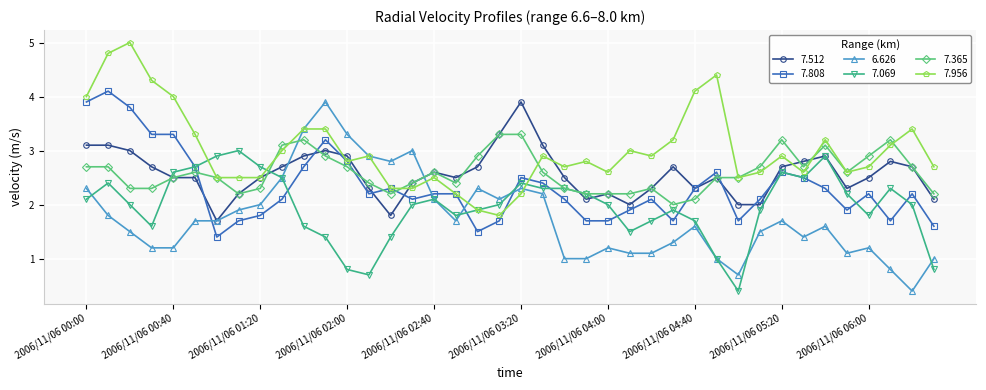

At how many categories does at least one series exceed 0?

40